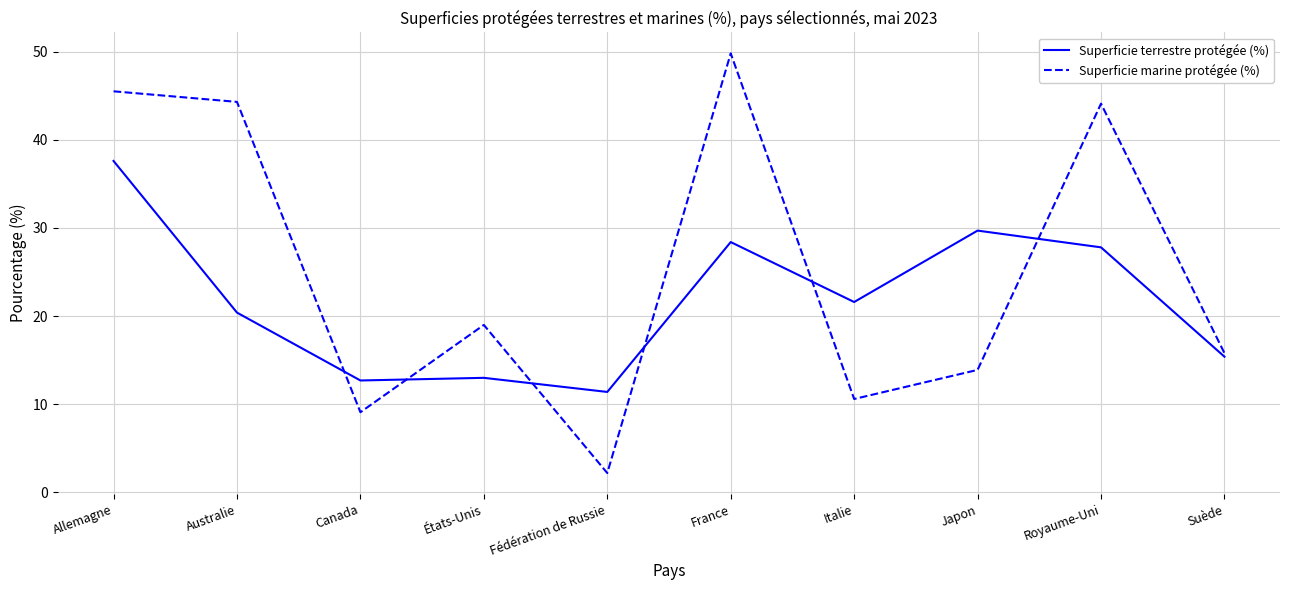

What position from the right is Fédération de Russie?

6